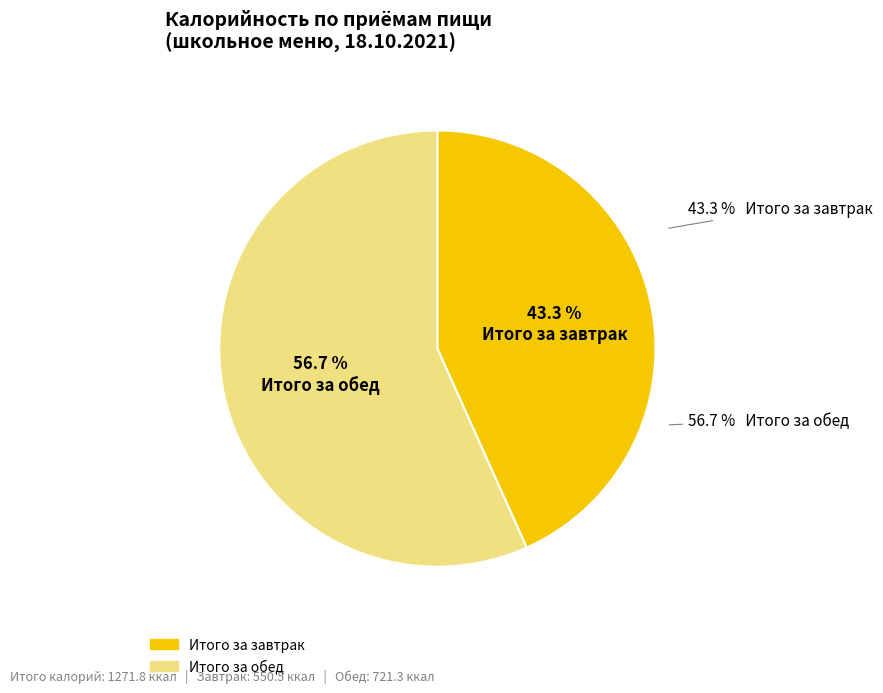

Is it true that Итого за завтрак is 30% of the pie?

False